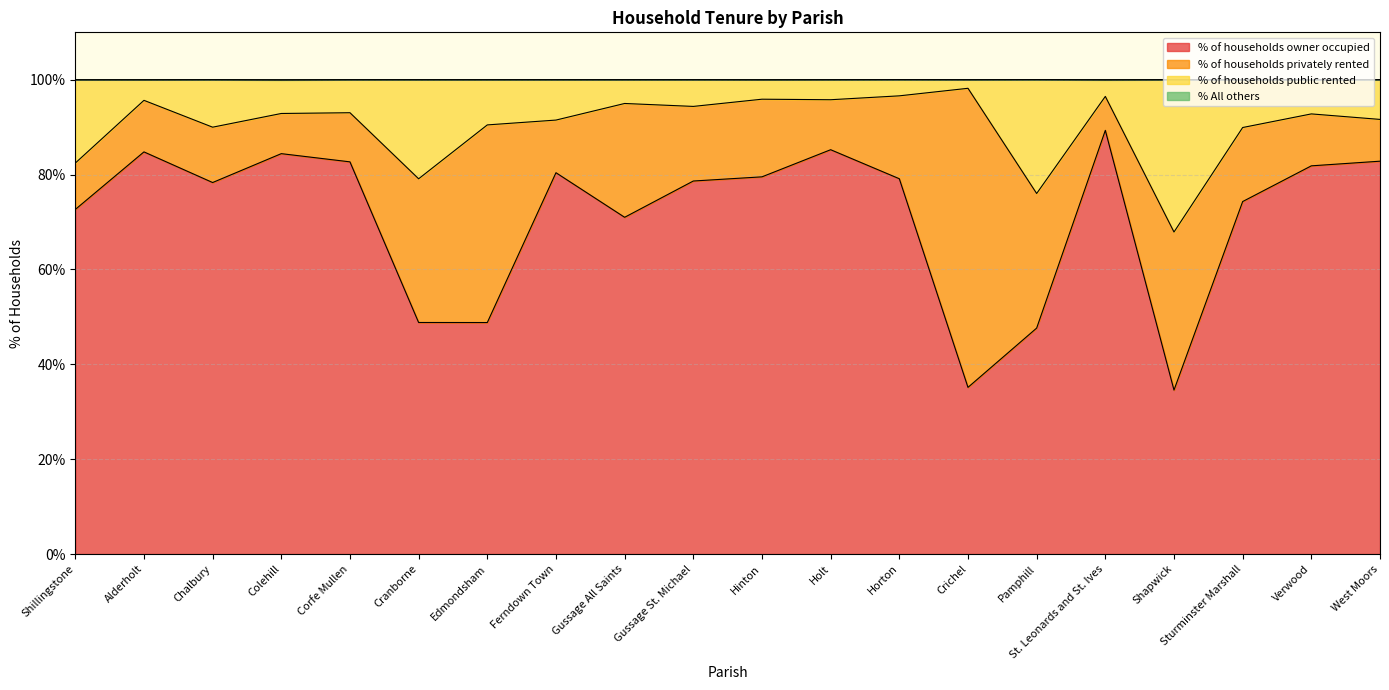

Which series has the largest range (max minus min)?

% of households owner occupied